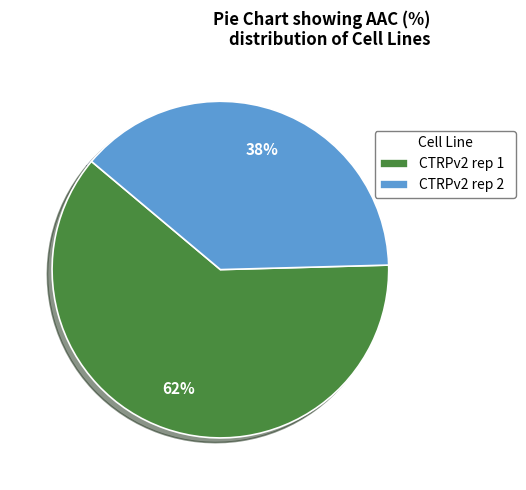

To the nearest percent, what percentage of the pie is CTRPv2 rep 2?

38%